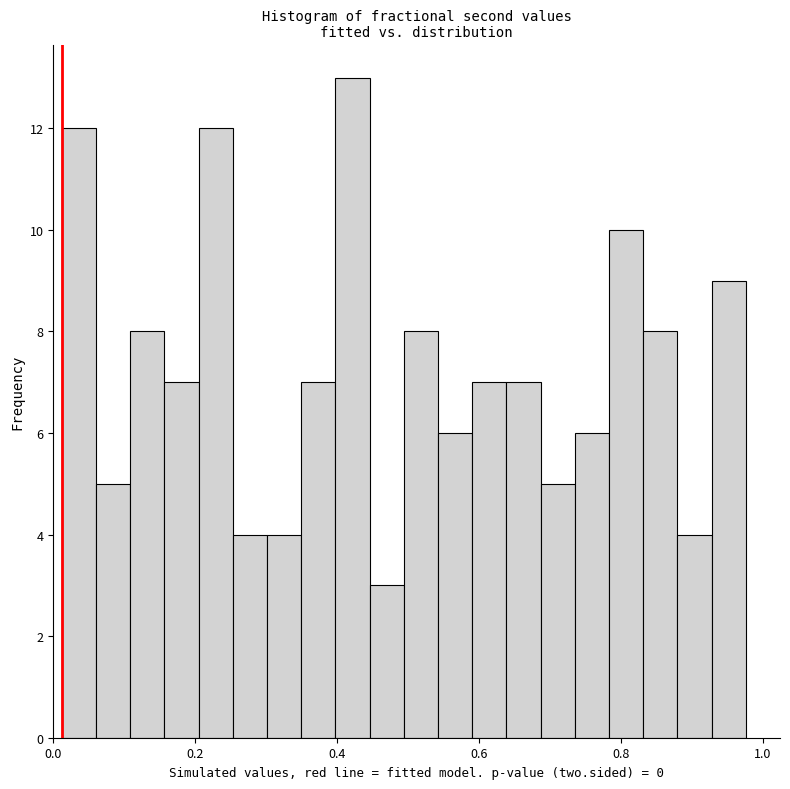

Around what value on the x-axis is the tallest bar? Give the approximate position of its centre, as read against the axis.

0.42